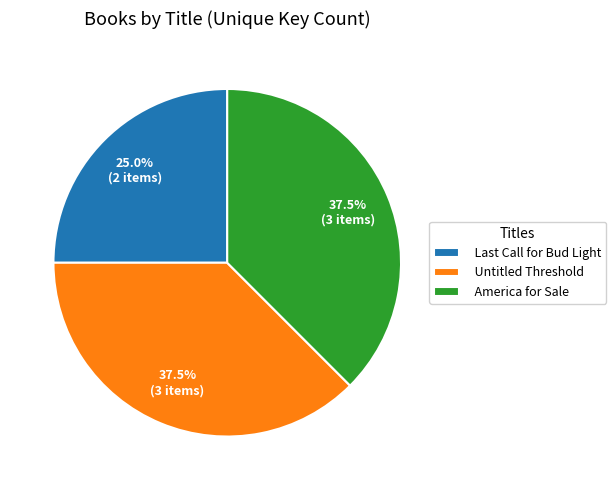

What is the smallest slice in the pie chart?

Last Call for Bud Light